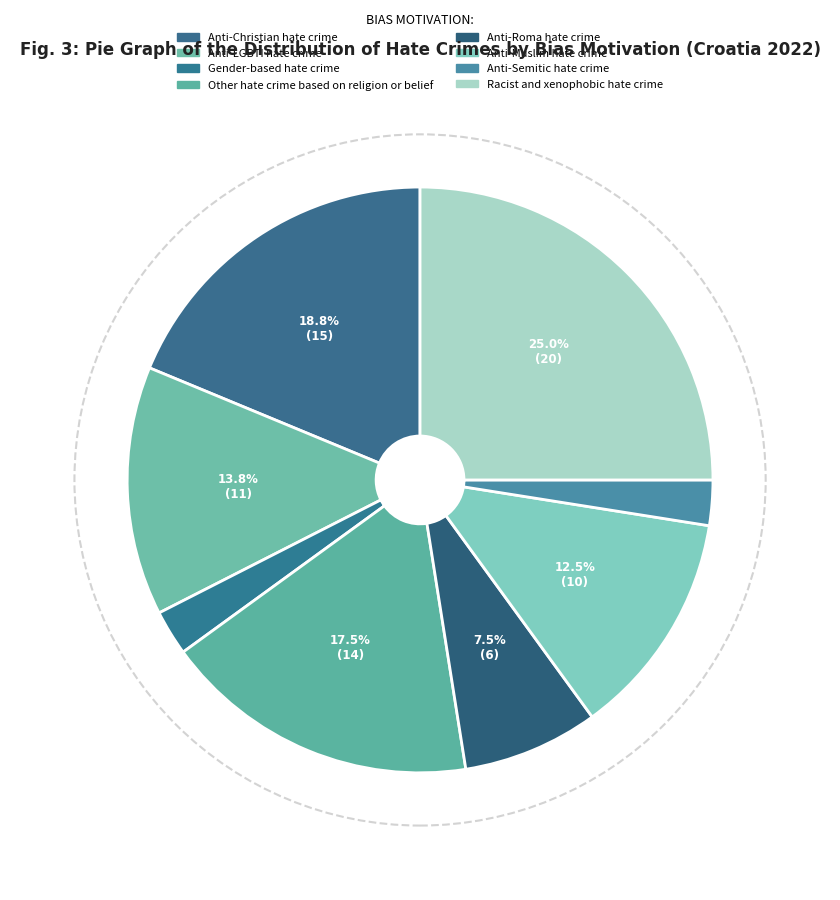

What is the change in value from Anti-Christian hate crime to Anti-Muslim hate crime?

-5